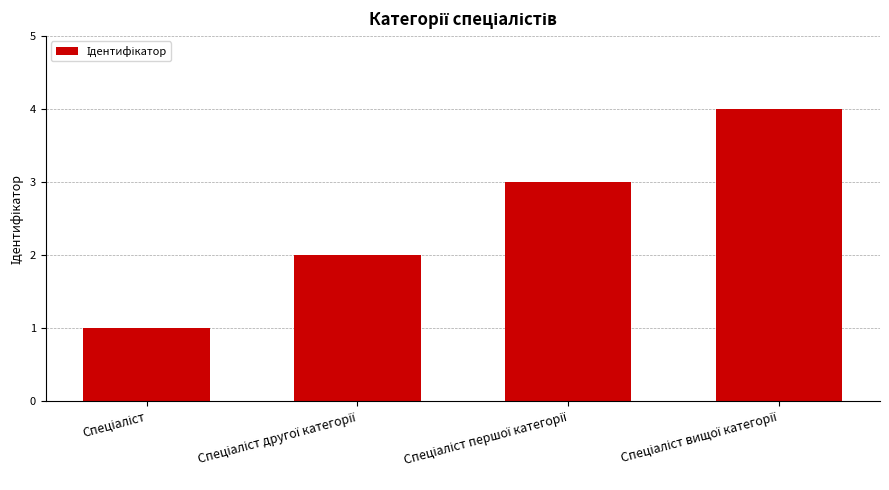

What is the difference between the maximum and minimum values?

3